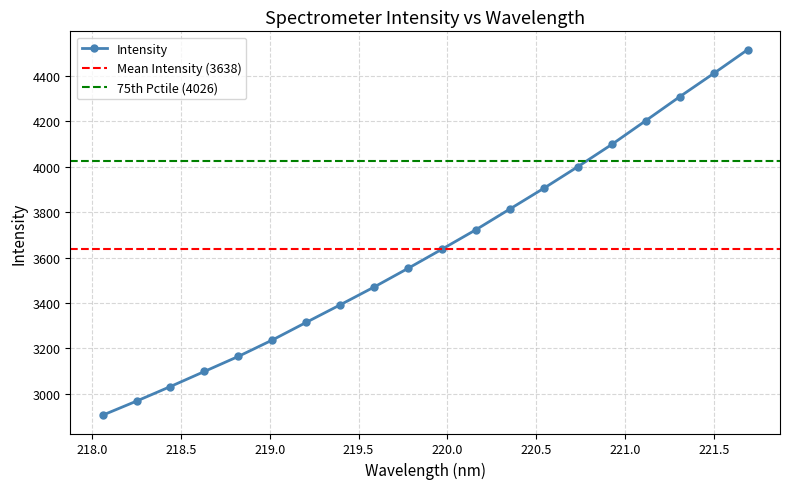

What is the value of the 12th point from the left?

3723.8